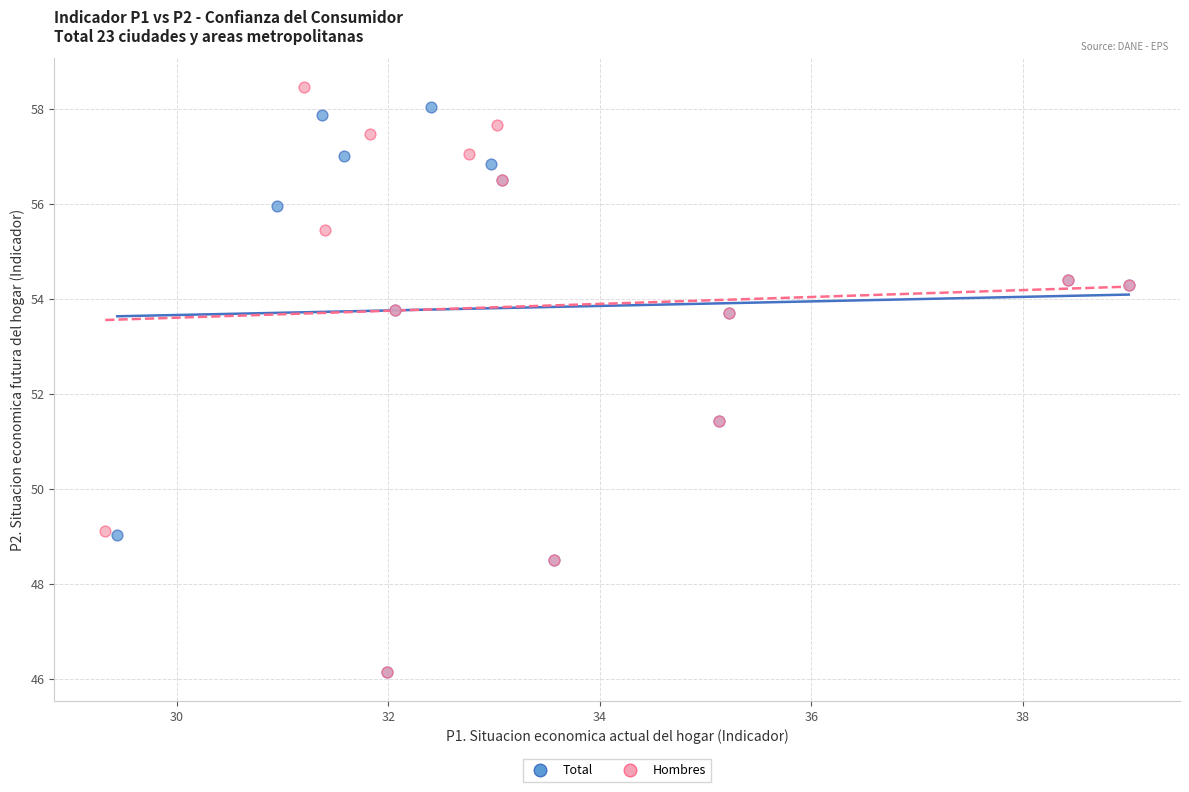

Which series reaches the maximum Y coordinate?

Hombres